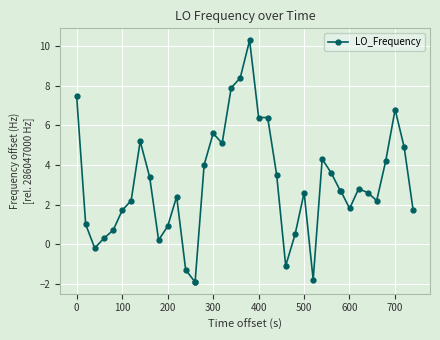

What is the average value?

3.0